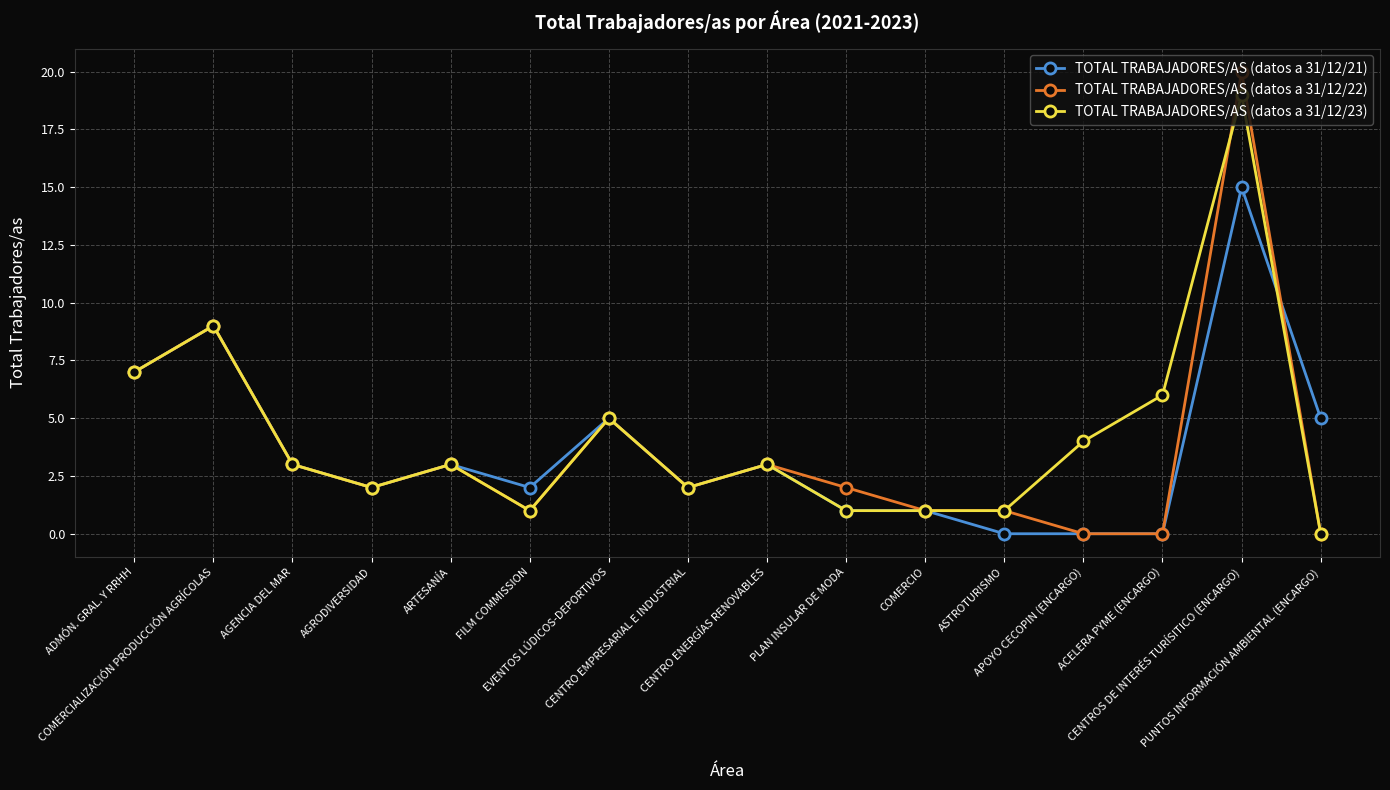

True or false: TOTAL TRABAJADORES/AS (datos a 31/12/22) has more than 1 points higher than both neighbors.

True